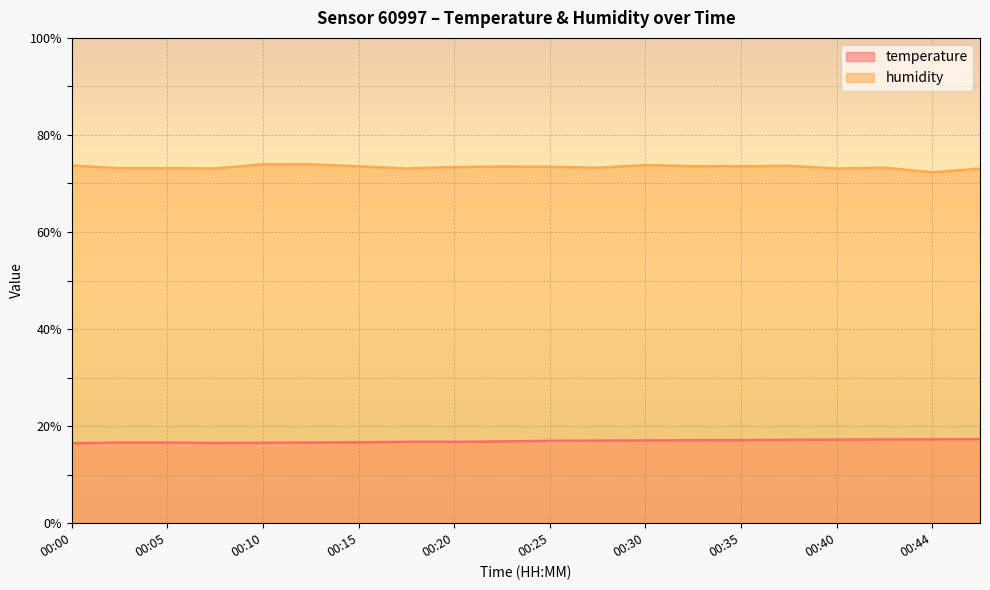

What is the difference between the second highest and second lowest values in the humidity series?

0.9